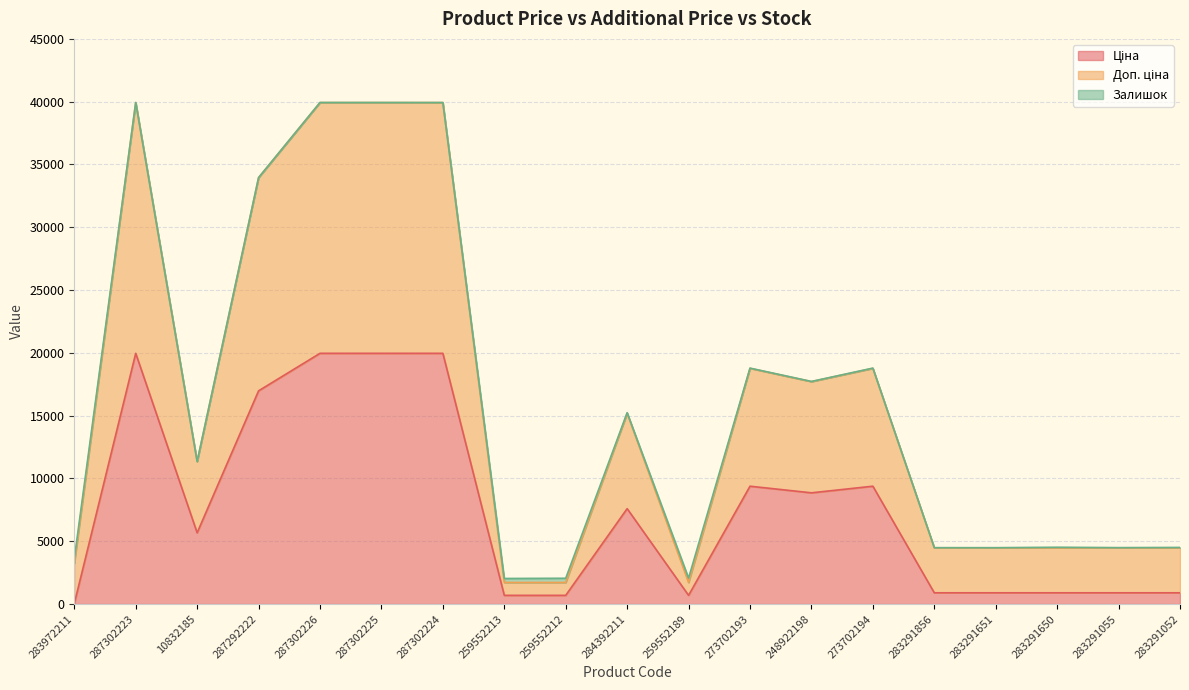

At which category does Доп. ціна reach its first local peak?

287302223